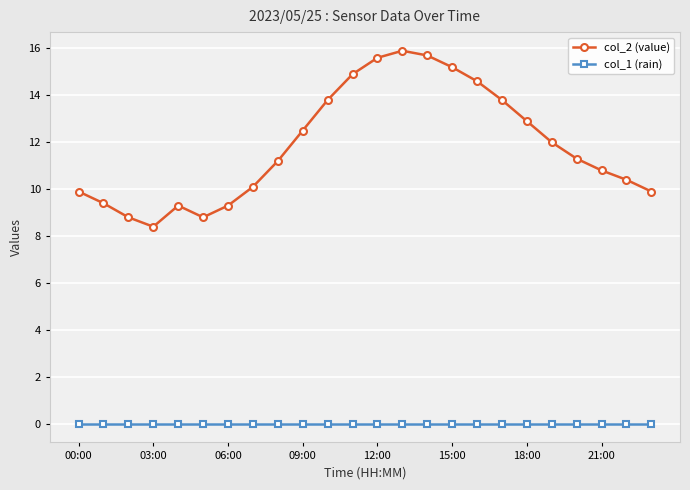

How many distinct data groups are displayed?

2